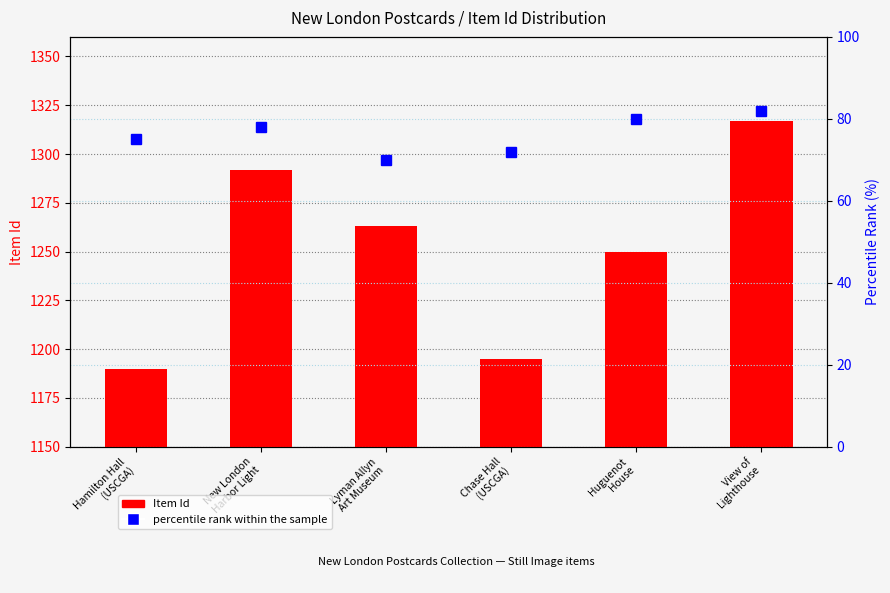

The value of percentile rank within the sample at Lyman Allyn
Art Museum is 119. True or false?

False